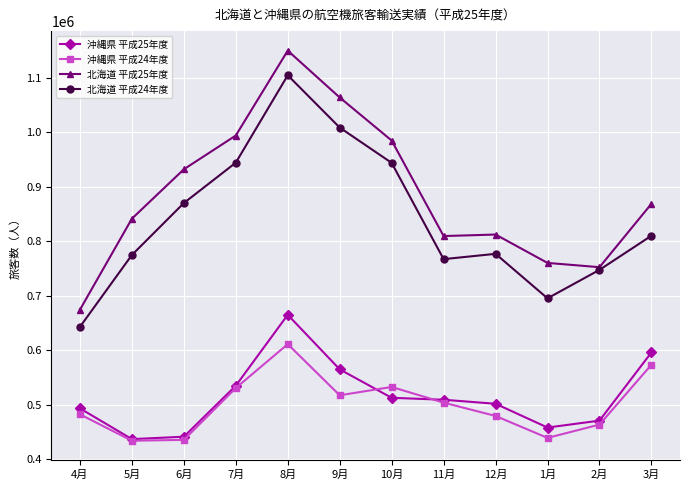

True or false: 北海道 平成24年度 and 沖縄県 平成25年度 intersect in this chart.

False